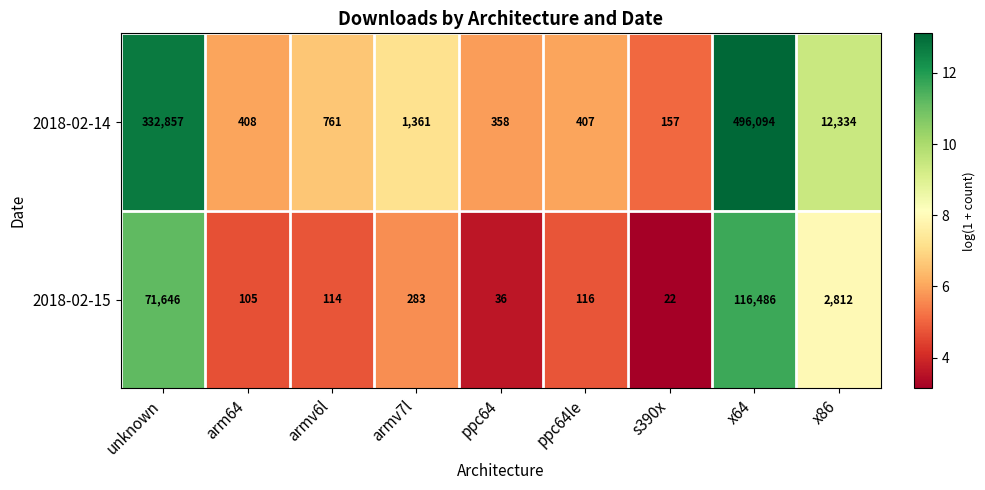

How many series are shown in this chart?

2